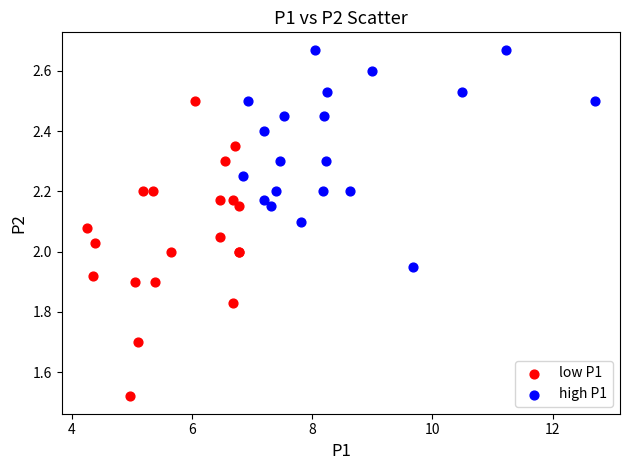

Which series reaches the minimum Y coordinate?

low P1